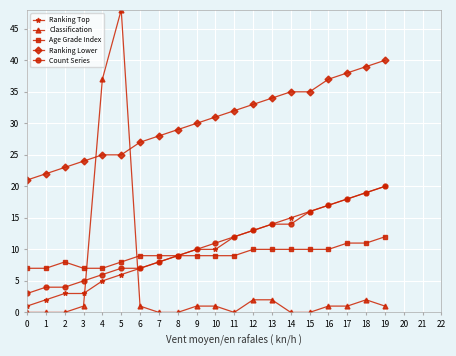

What is the value of the Ranking Top point at the 4th from the left?

3